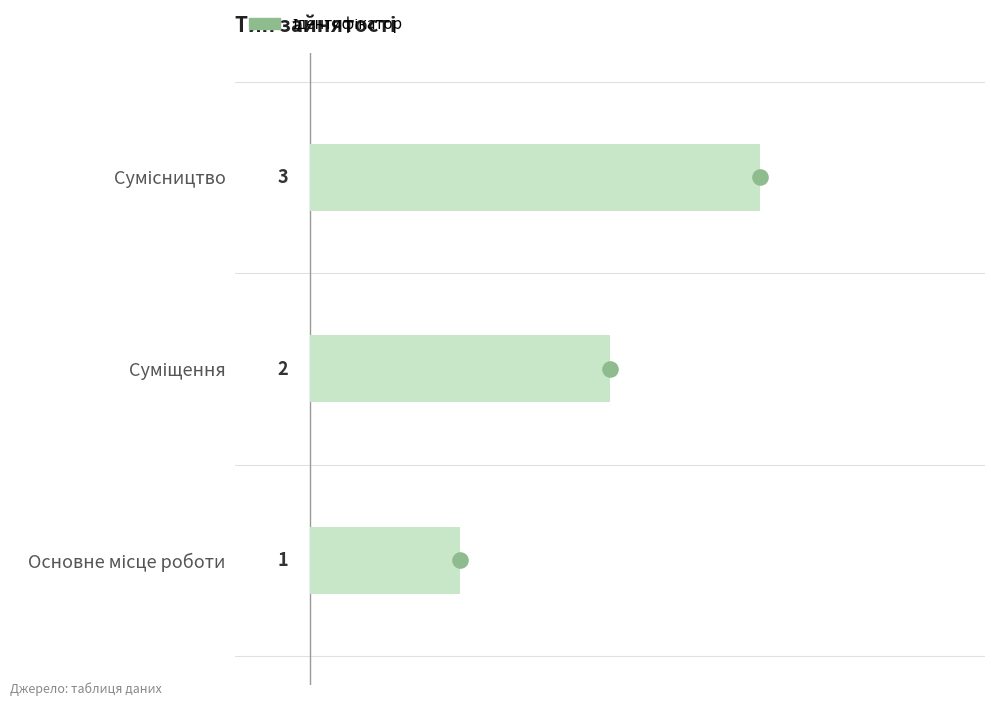

Between Суміщення and Сумісництво, which is larger?

Сумісництво